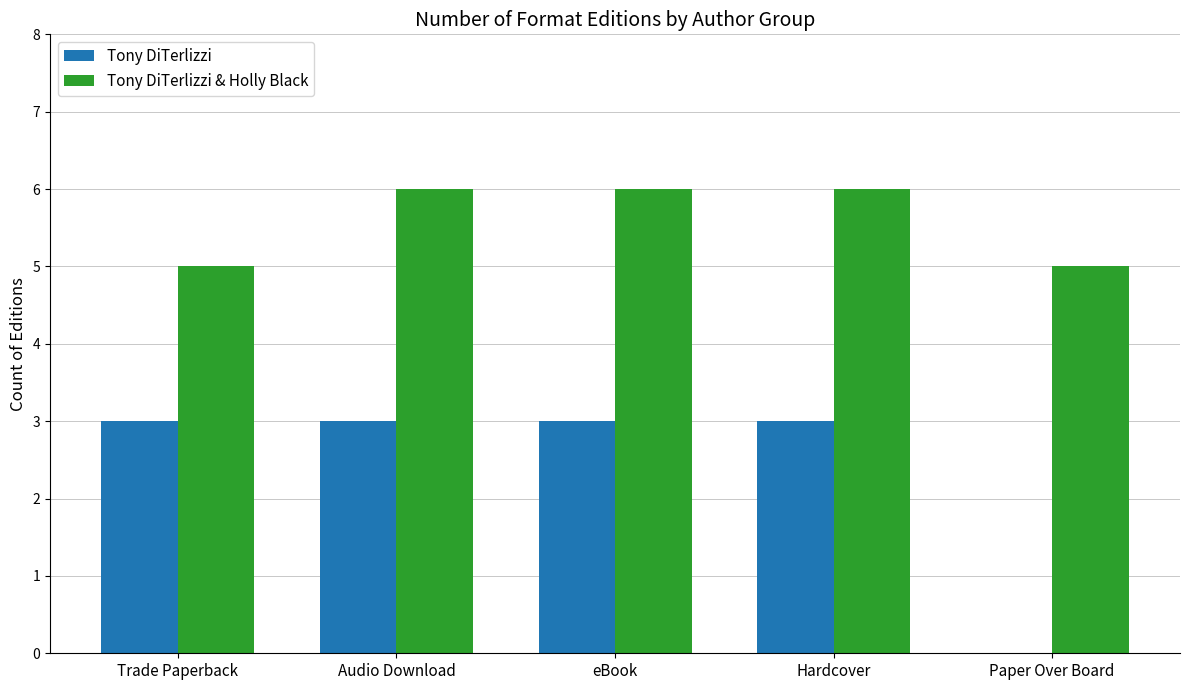

Is it true that Tony DiTerlizzi equals 3 at eBook?

True